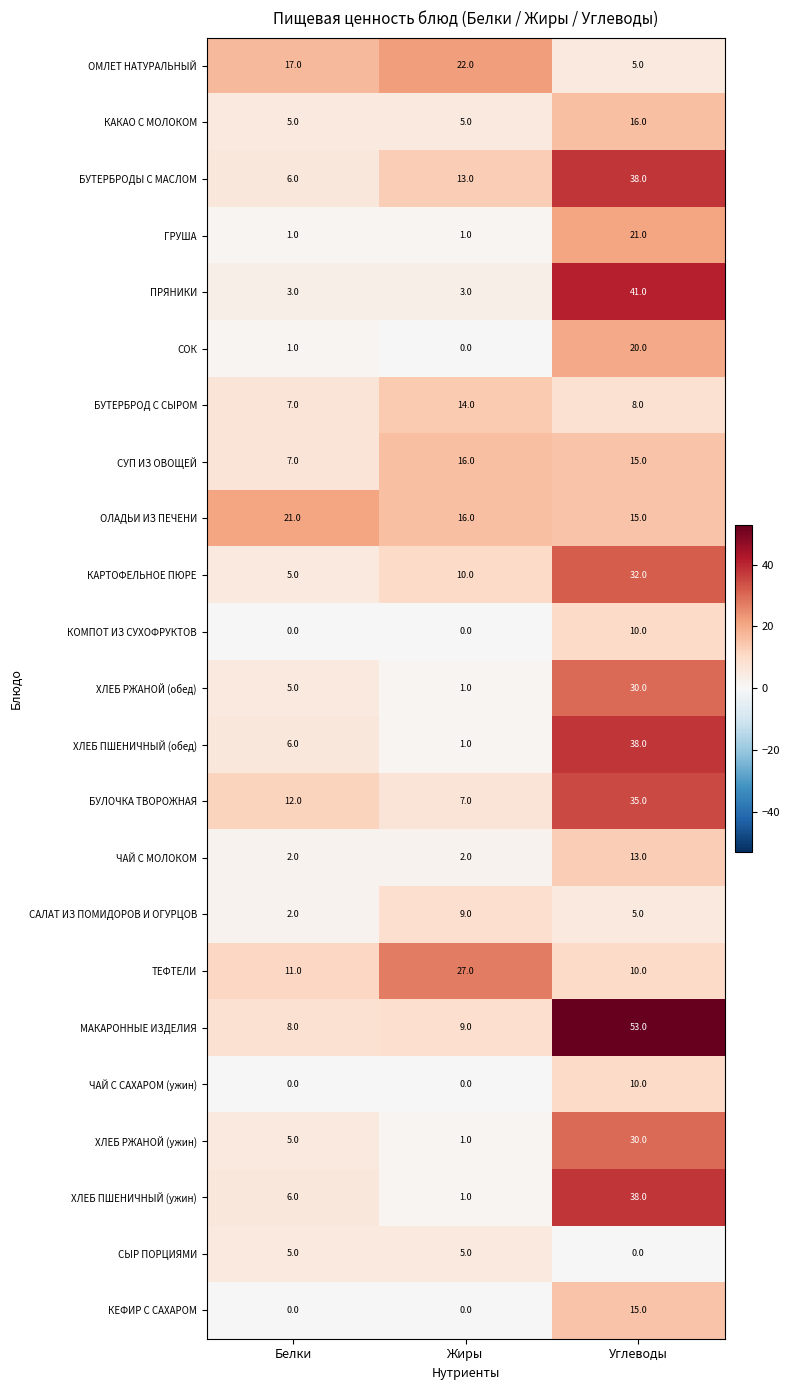

What is the sum of all КЕФИР С САХАРОМ values?

15